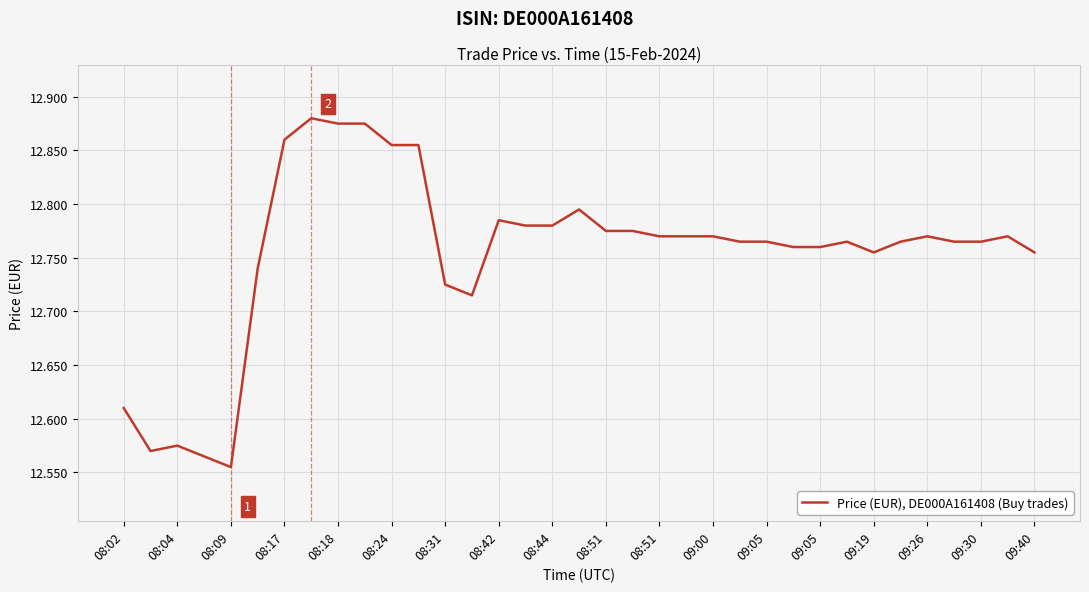

What is the difference between the maximum and minimum values?

0.3